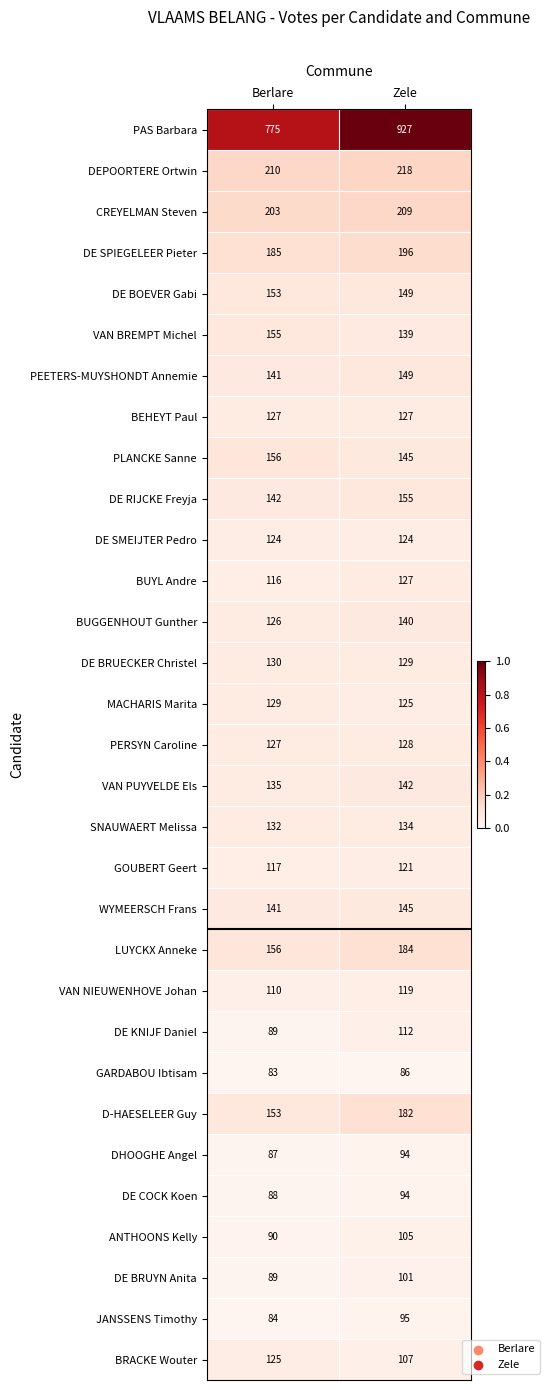

Is the value of DE BRUECKER Christel at Zele greater than the value of PAS Barbara at Zele?

No